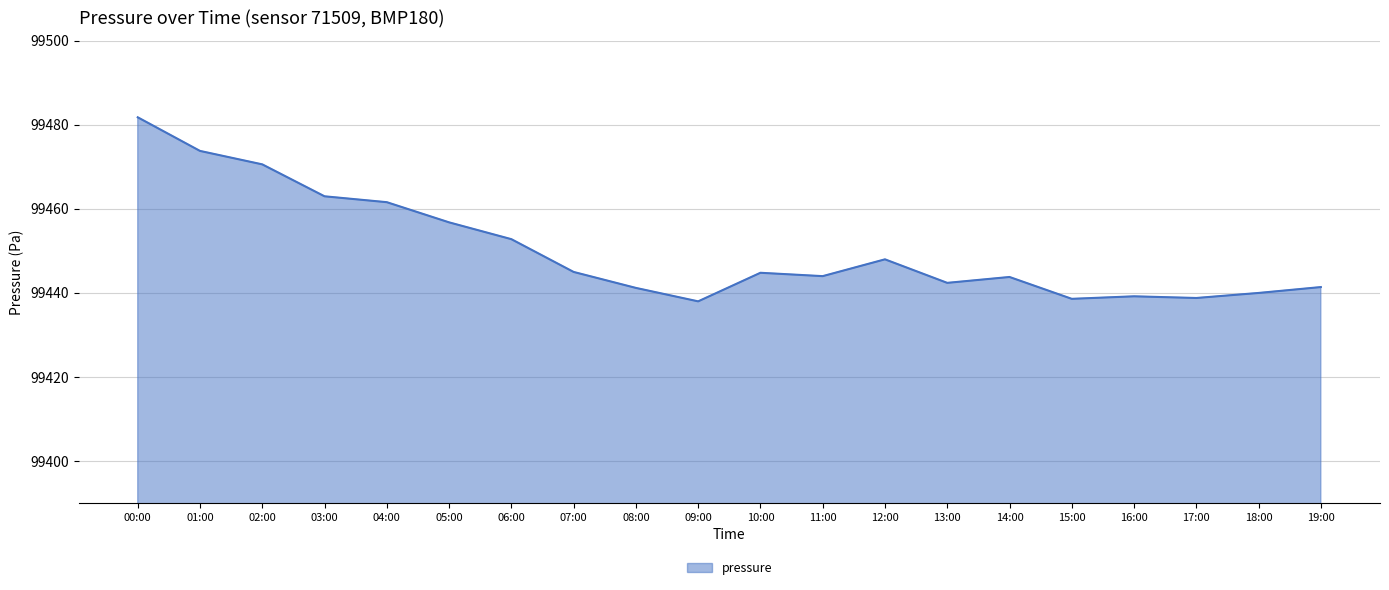

What is the sum of the values at 14:00 and 05:00?

198900.6